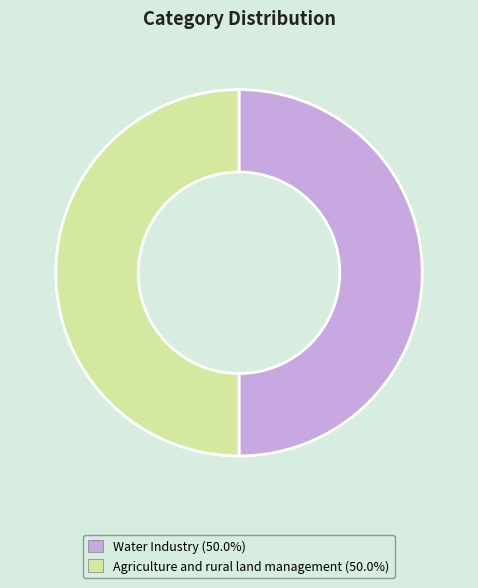

Is the sum of Water Industry (50.0%) and Agriculture and rural land management (50.0%) greater than half?

Yes